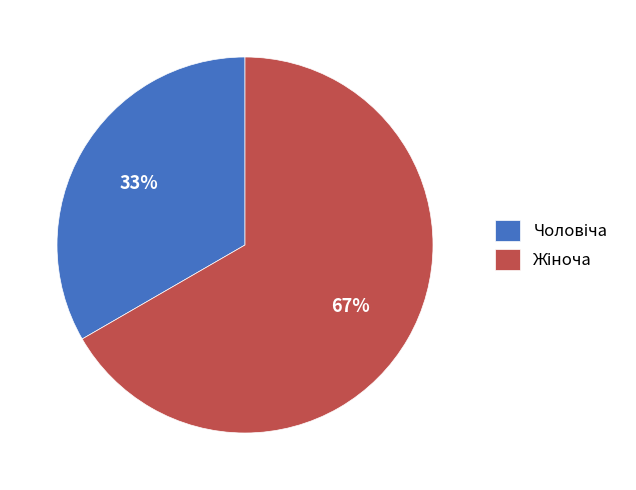

To the nearest percent, what is the average slice percentage?

50%